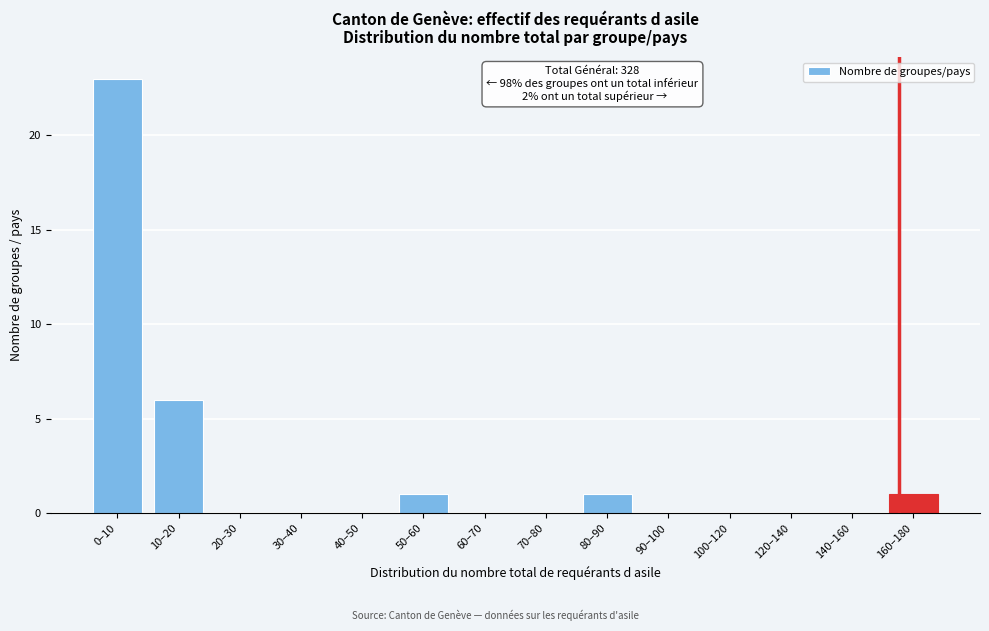

Reading left to right, extract all data points from this chart.

0–10=23	10–20=6	20–30=0	30–40=0	40–50=0	50–60=1	60–70=0	70–80=0	80–90=1	90–100=0	100–120=0	120–140=0	140–160=0	160–180=1